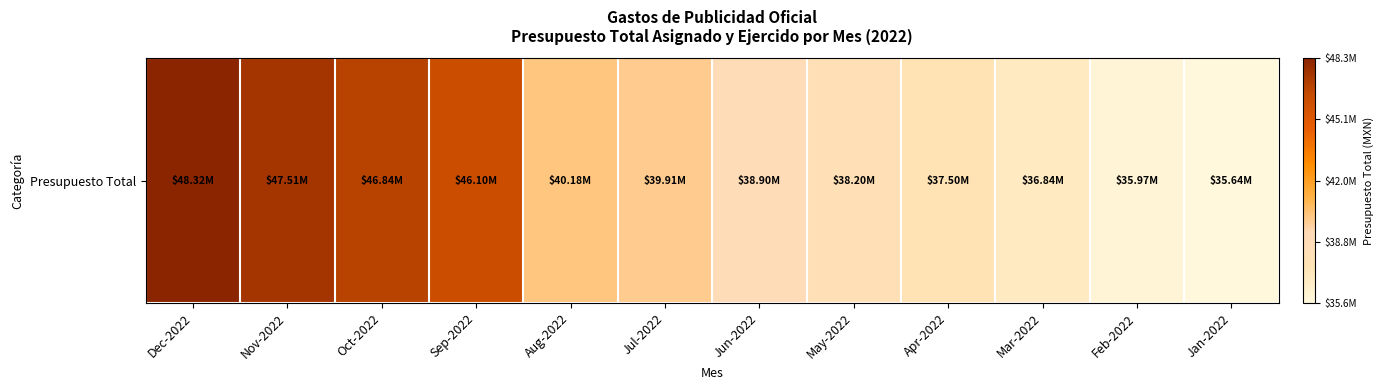

Which label corresponds to the smallest value in the chart?

Jan-2022